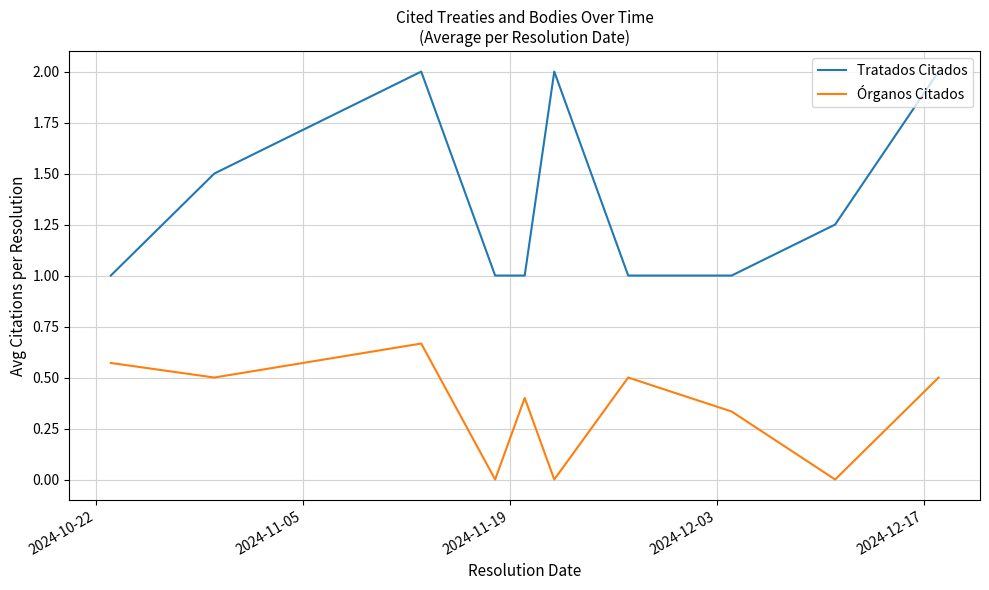

How many Órganos Citados values are between 0 and 1?

10